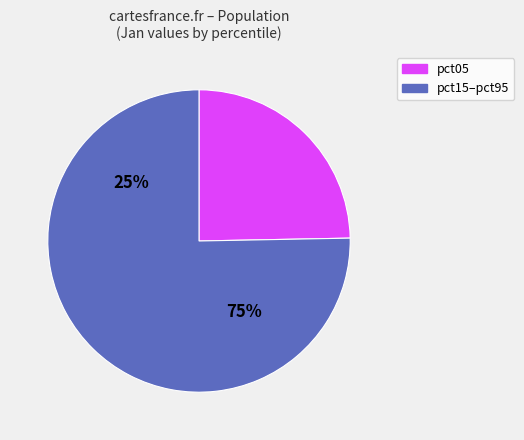

Is the sum of pct55 and pct95 greater than half?

No